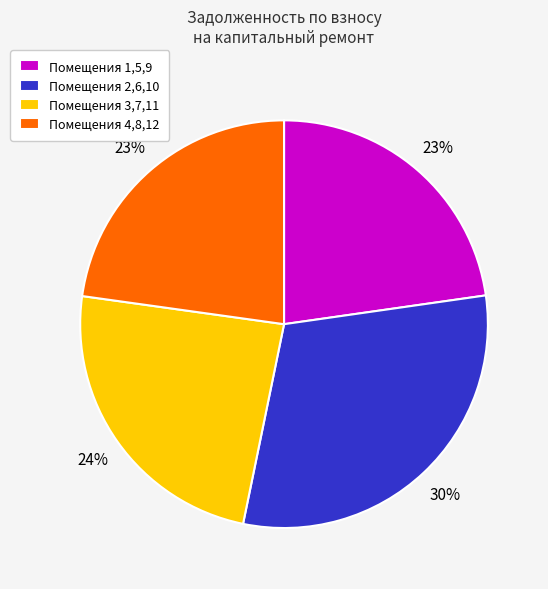

The Помещения 2,6,10 slice represents 30% of the pie. True or false?

True